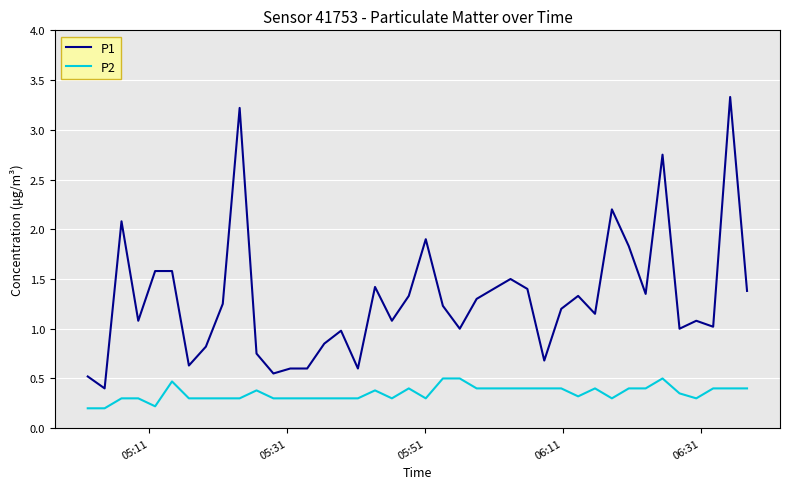

Which series has the largest range (max minus min)?

P1